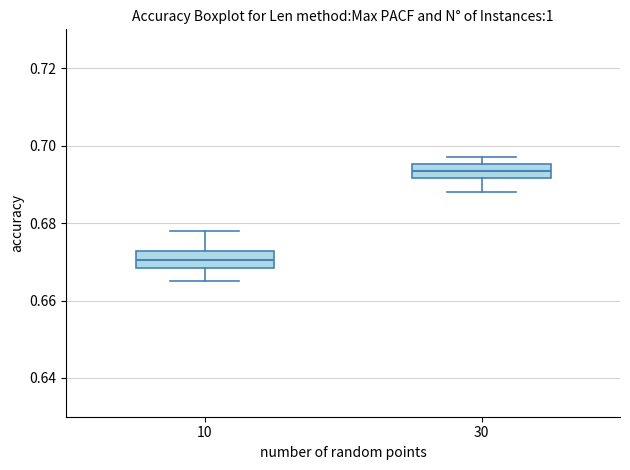

Reading left to right, read every box against the y-axis: the position of its median line, the range the box covers, and the ends of its whiskers. The values are not printed on the chart, so give them approximately, as read against the axis.

10: median 0.670, box 0.668 to 0.672, whiskers 0.666 to 0.678
30: median 0.694, box 0.692 to 0.696, whiskers 0.688 to 0.698